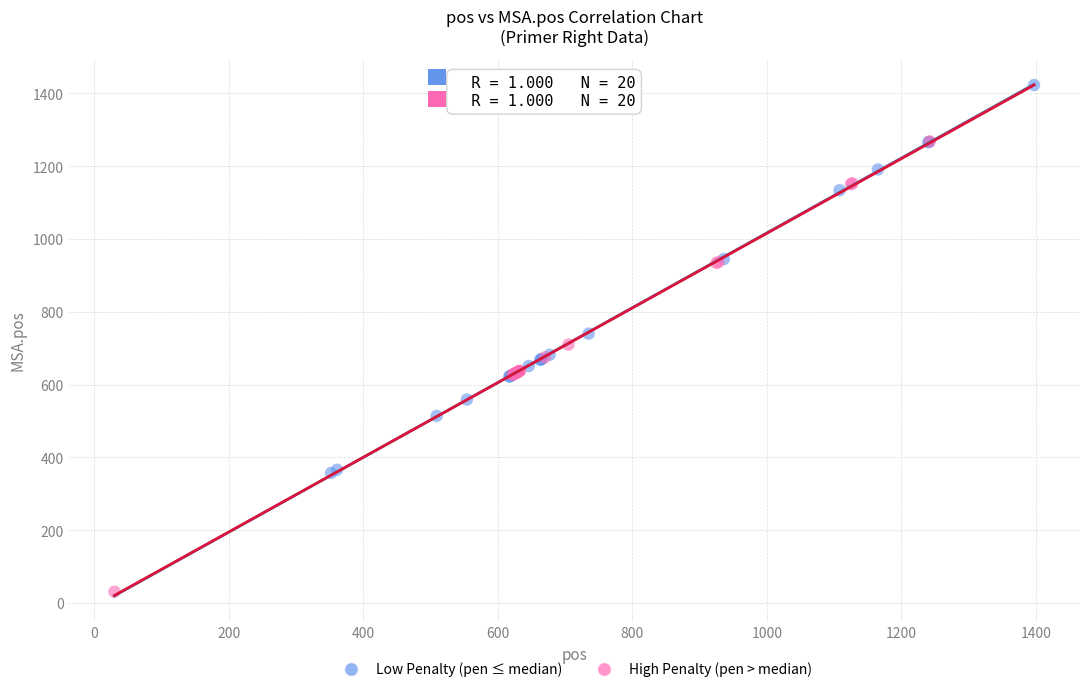

Which series contains the highest Y value?

Low Penalty (pen ≤ median)